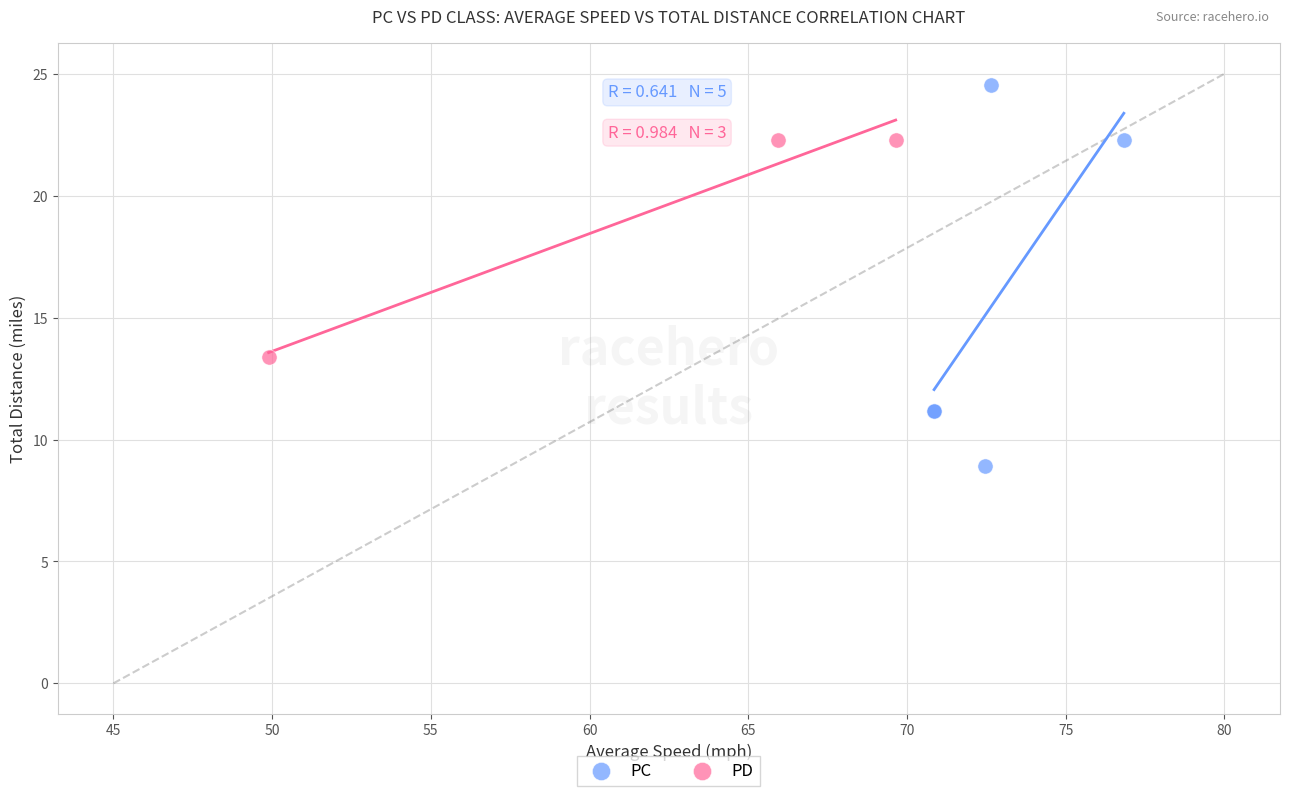

Which series reaches the minimum Y coordinate?

PC